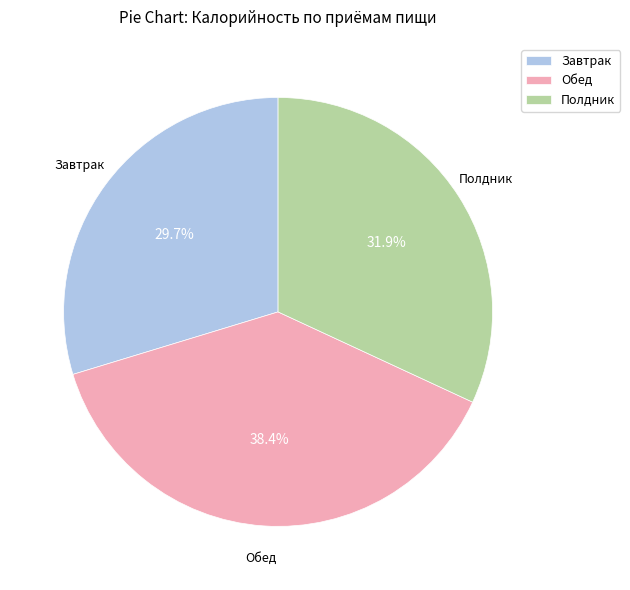

The Полдник slice represents 32% of the pie. True or false?

True